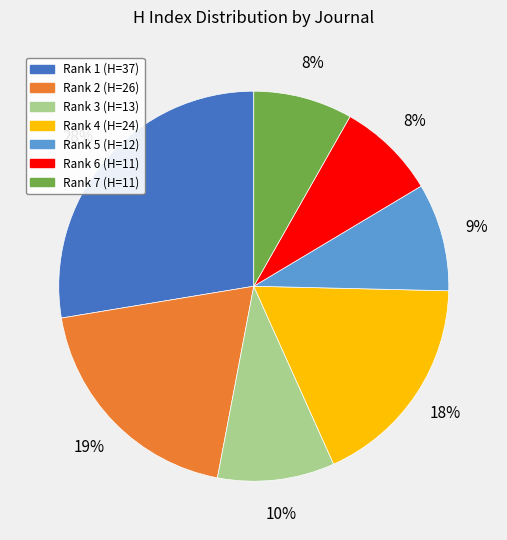

To the nearest percent, what is the average slice percentage?

14%